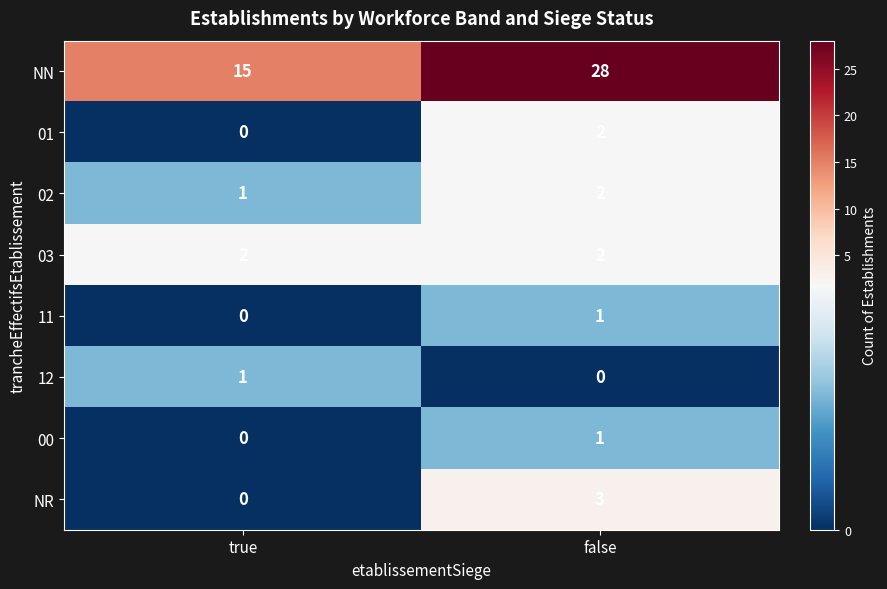

List the labels in order of 11 value, smallest first.

true, false